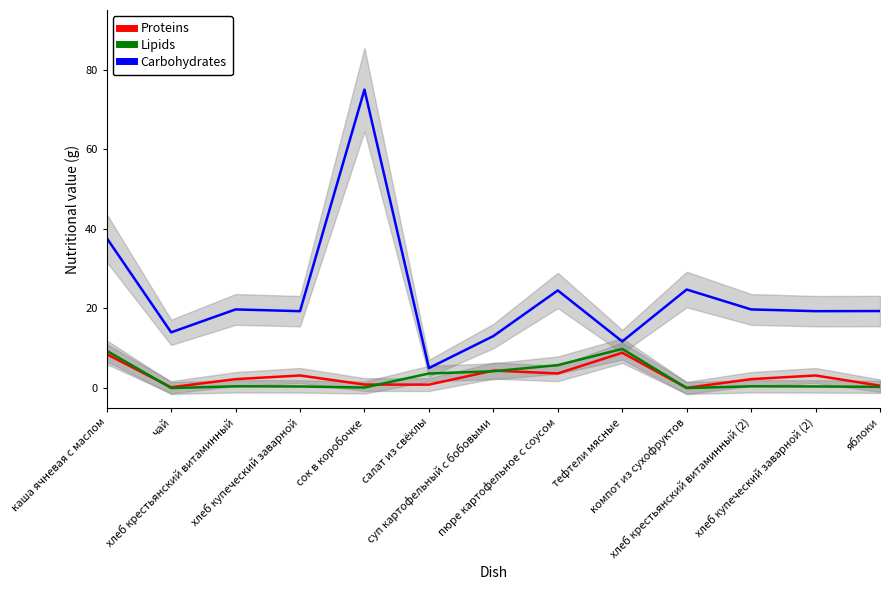

Where is the first local maximum for Lipids?

хлеб крестьянский витаминный